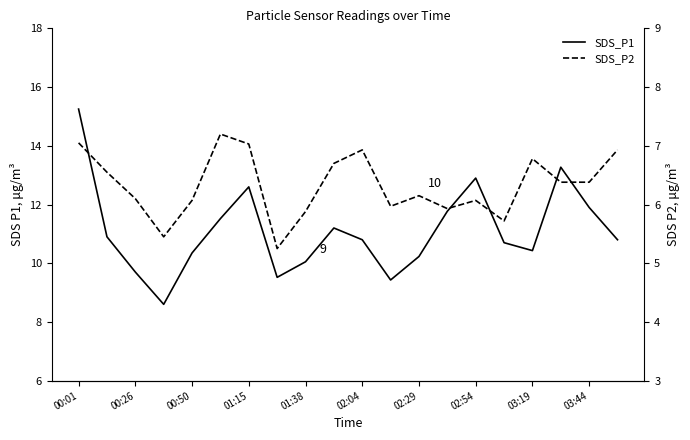

What is the difference between the maximum and minimum values in the SDS_P1 series?

6.7